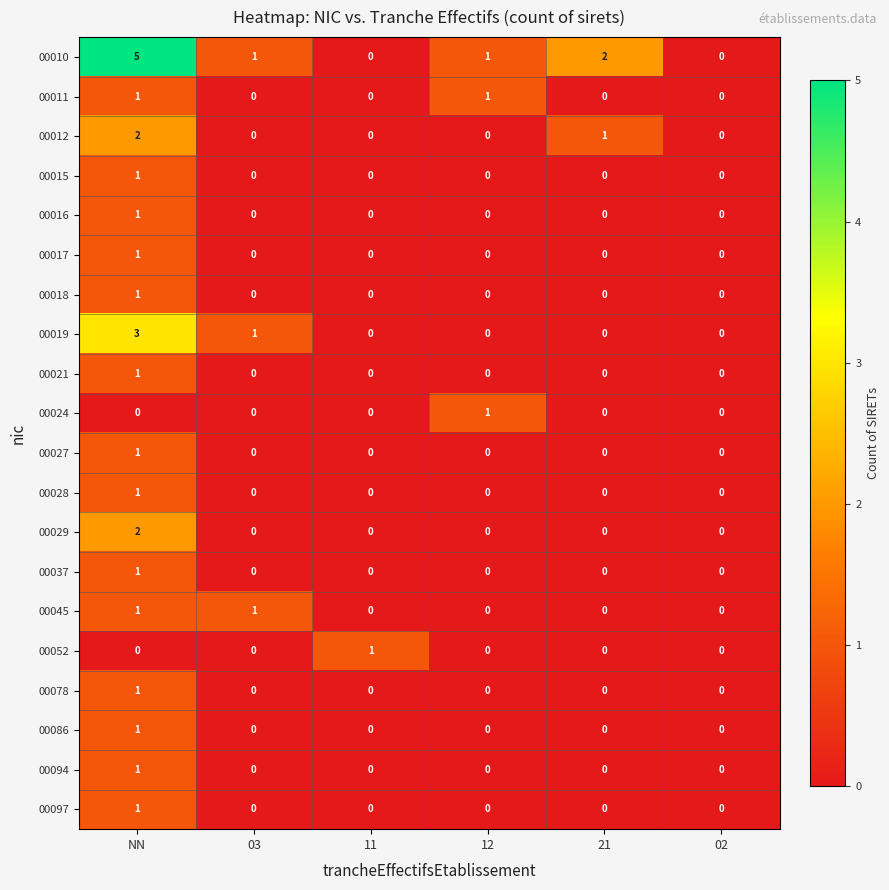

Which category has the highest value in the 00016 series?

NN